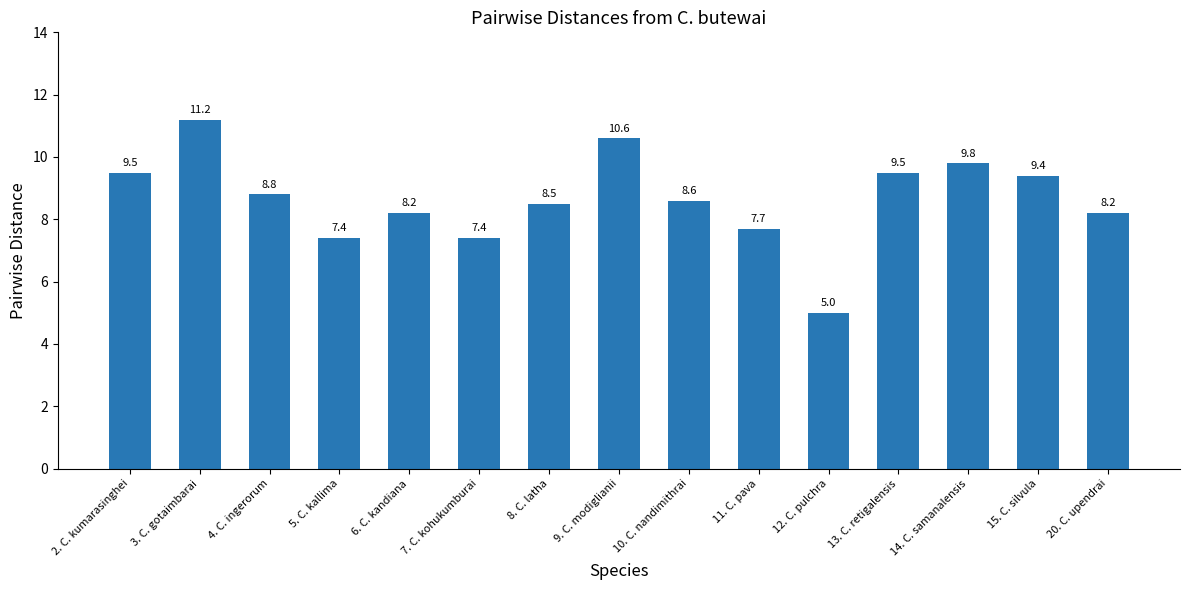

What is the greatest value displayed?

11.2